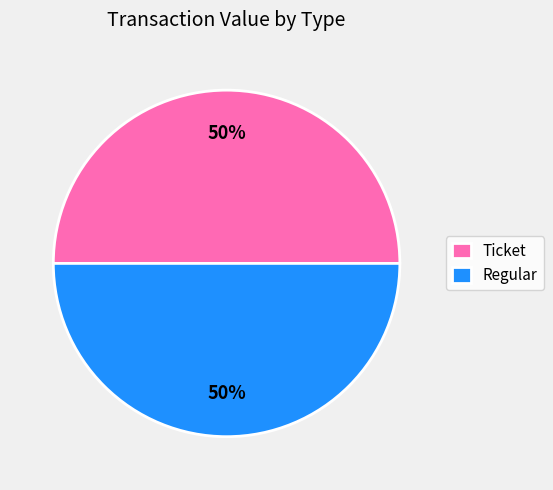

What percentage is the Regular slice, to the nearest percent?

50%